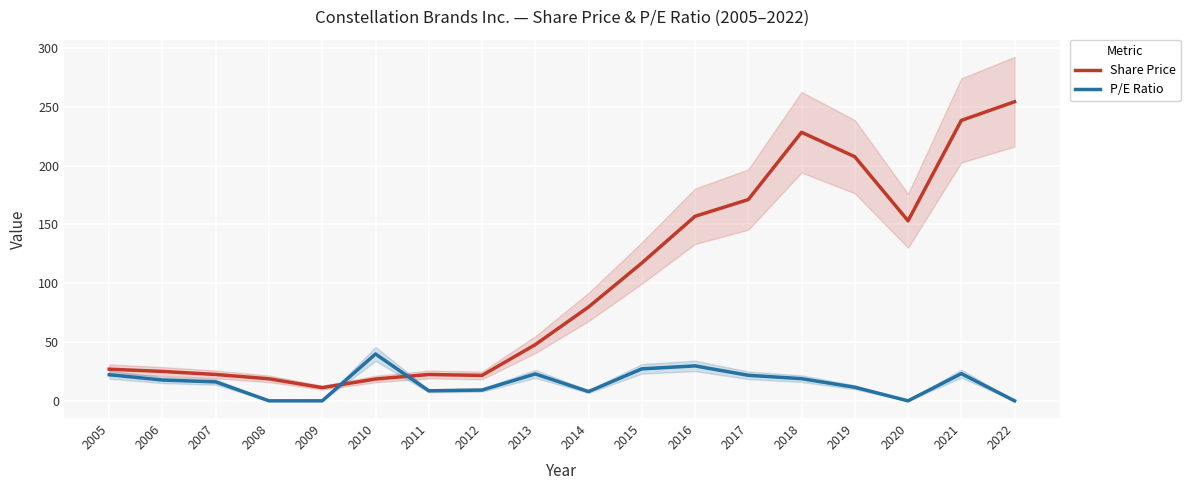

What is the spread (max minus min) of values at 2007?

6.3